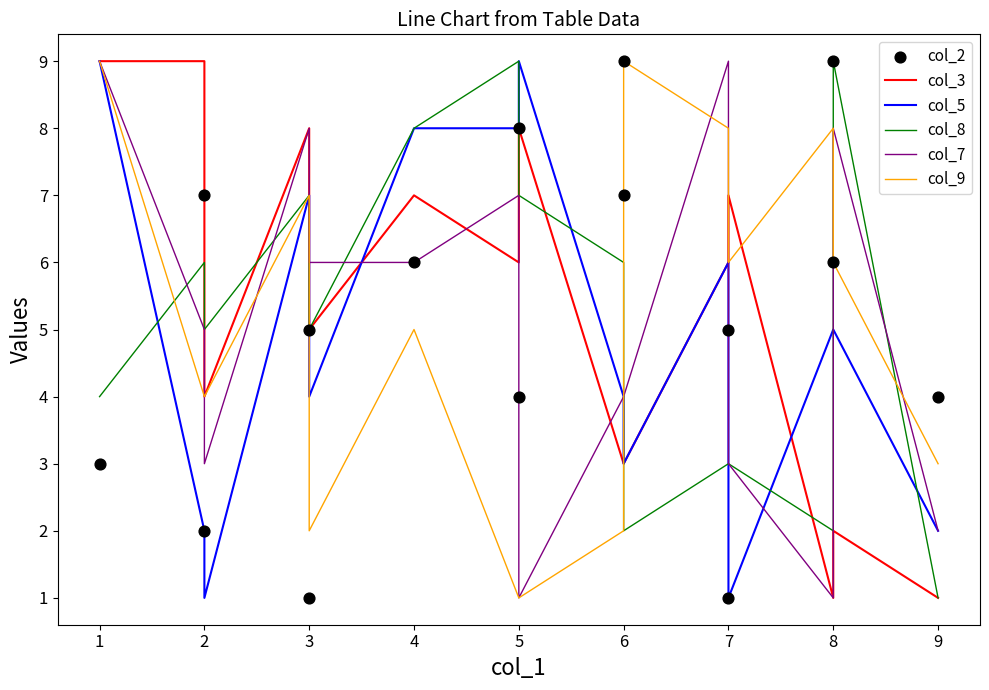

Which series contains the lowest Y value?

col_3